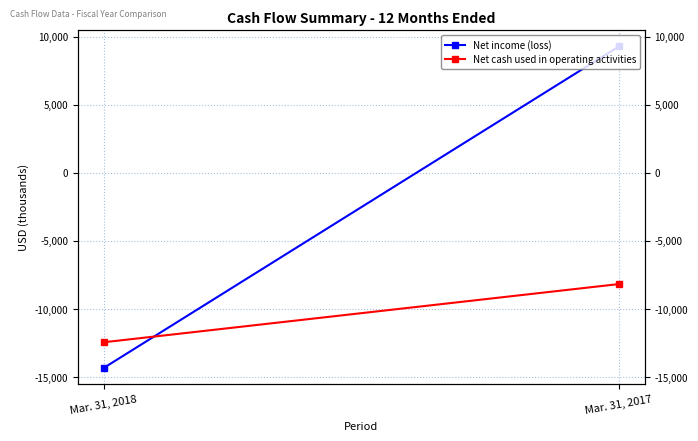

What are all the series names shown in the legend?

Net income (loss), Net cash used in operating activities